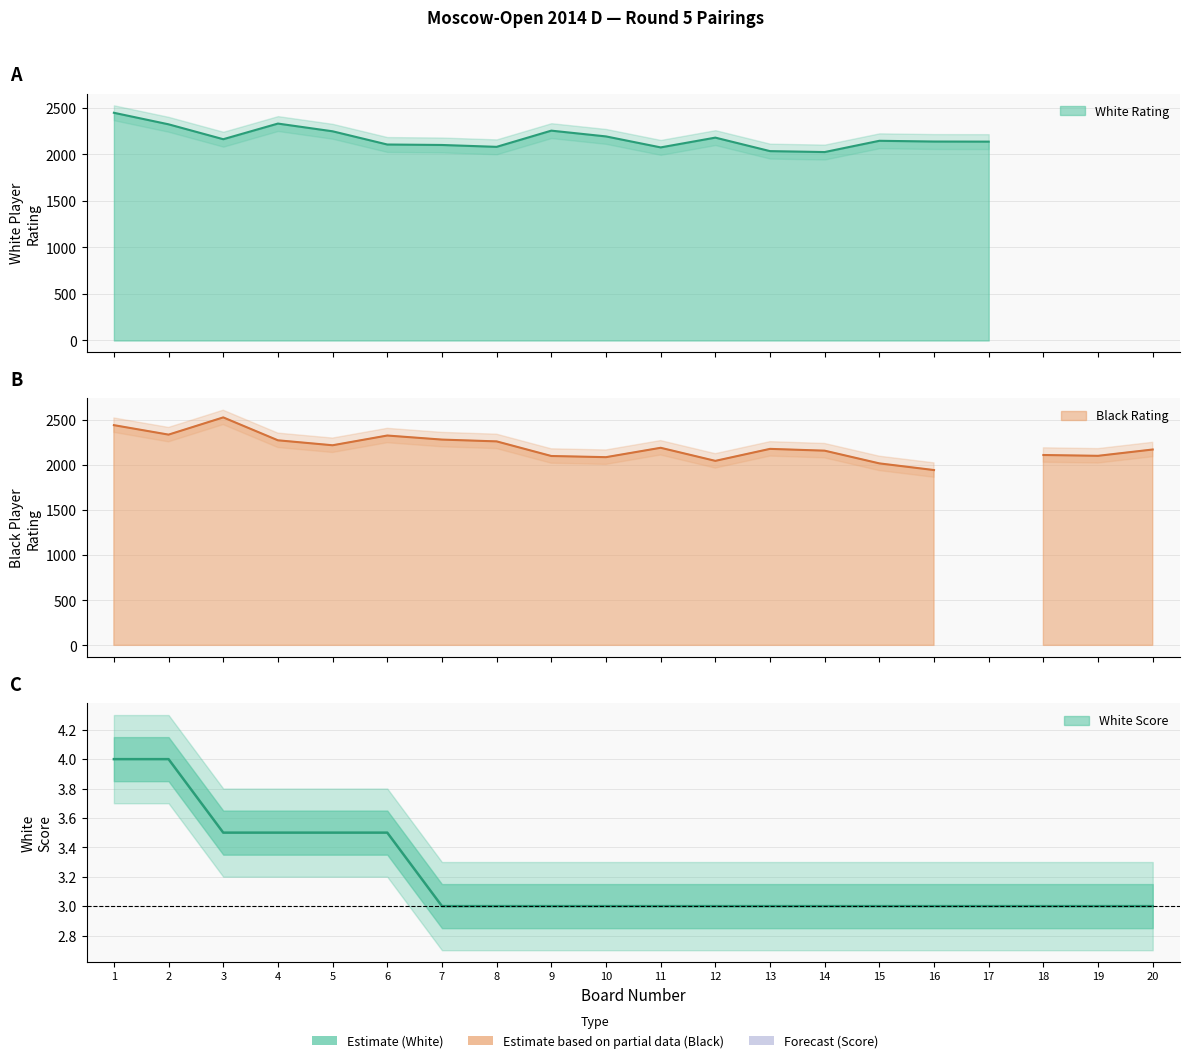

What is the difference between the highest and lowest values at 6?

2323.5